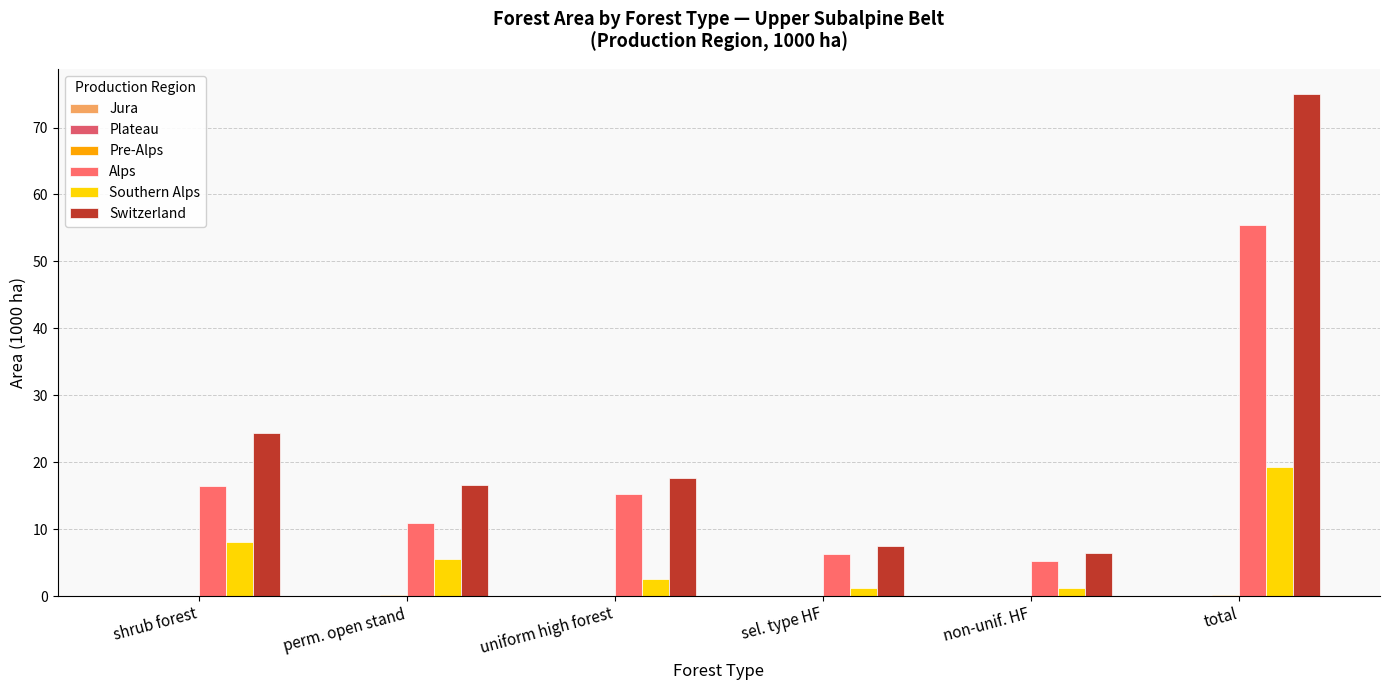

Which label corresponds to the largest value in the chart?

total